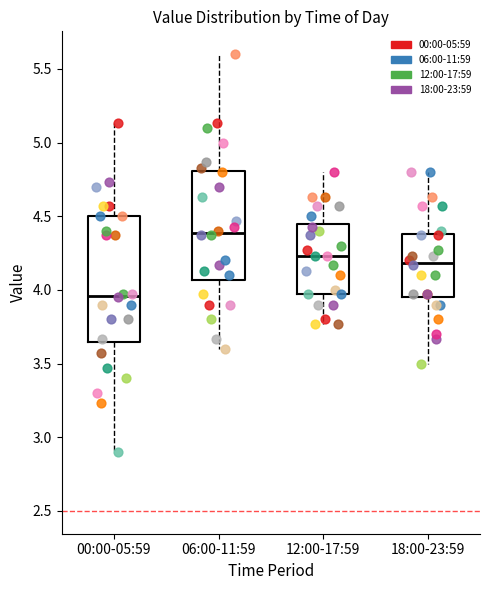

Where does the lower whisker of the box for 06:00-11:59 end on the y-axis? The values are not printed on the chart, so give them approximately, as read against the axis.

3.60